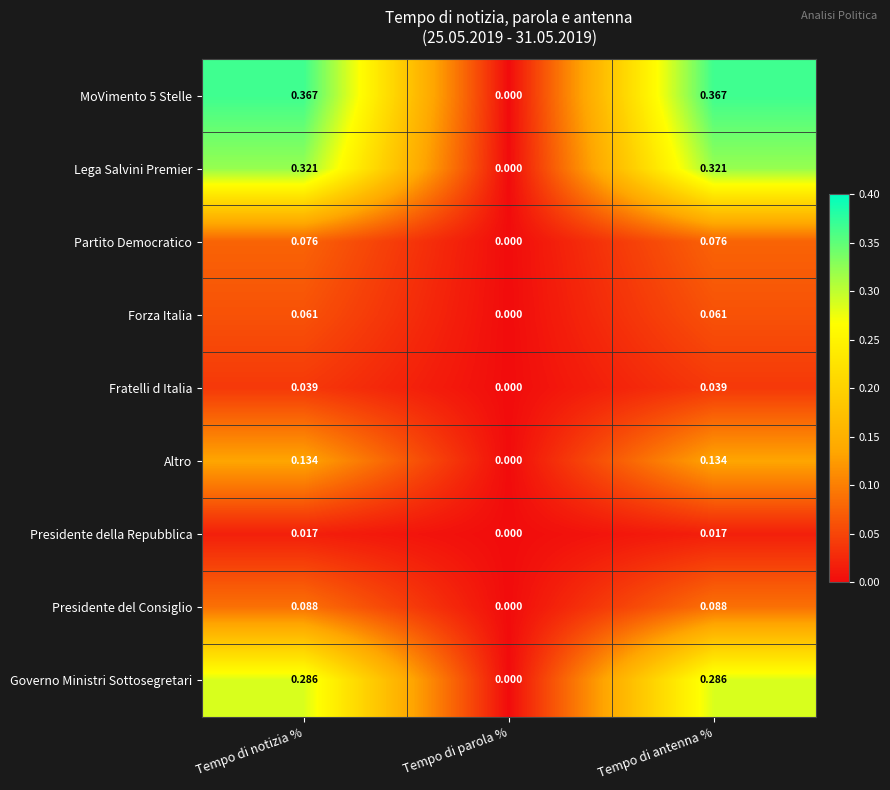

Which category has the lowest value in the Governo Ministri Sottosegretari series?

Tempo di parola %